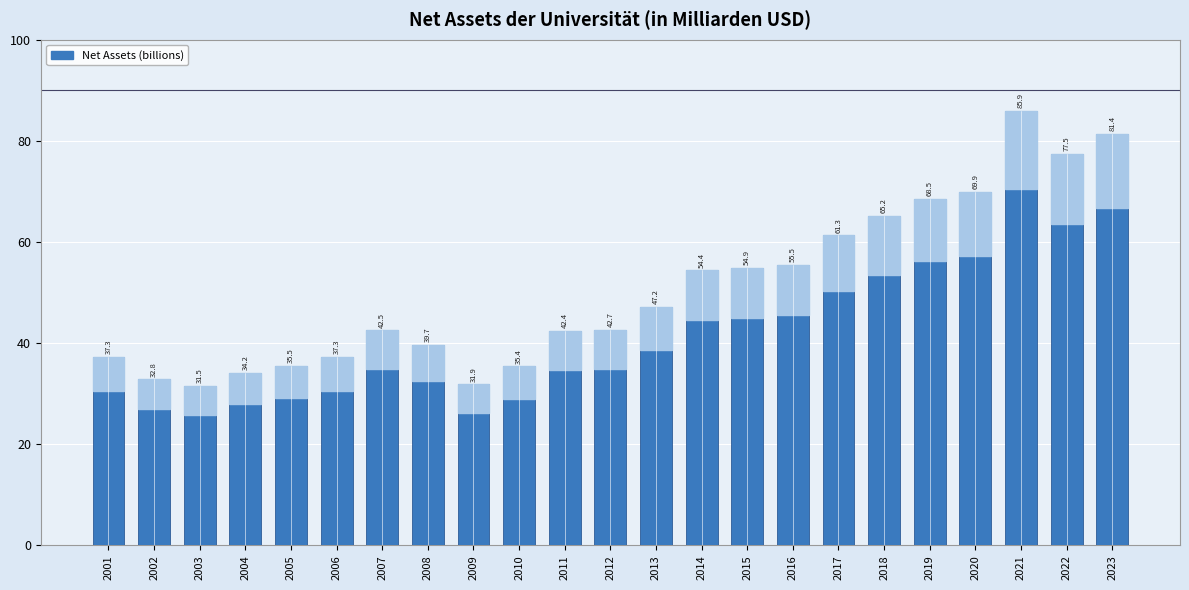

What is the maximum value shown in the chart?

85.9